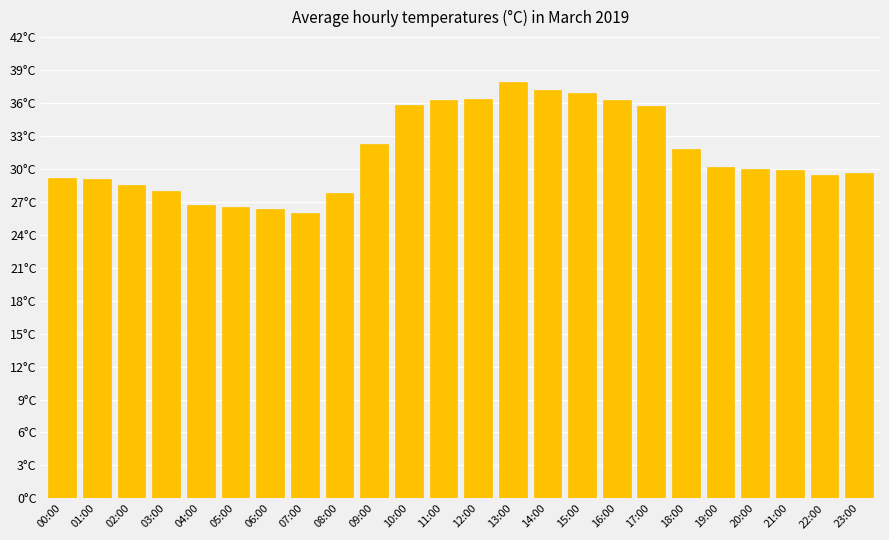

Approximately how many times larger is the value at 23:00 compared to 11:00?

0.8